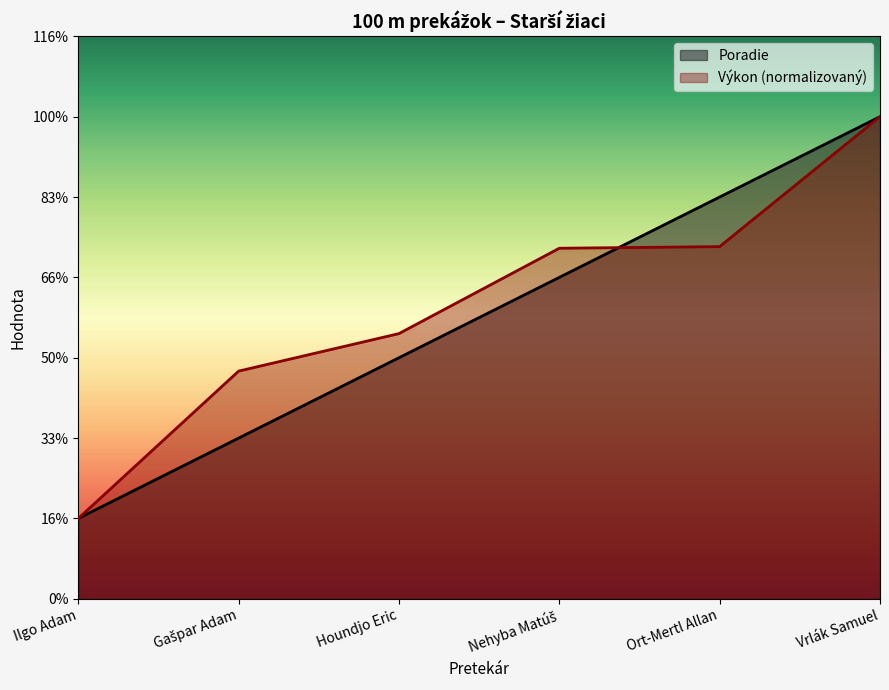

True or false: Poradie has more than 1 points higher than both neighbors.

False